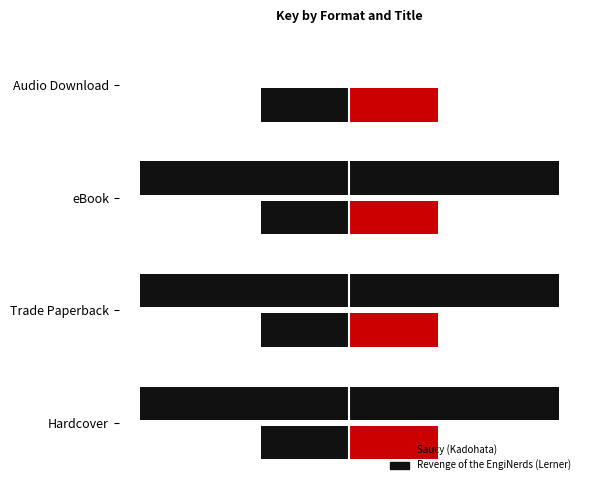

What is the value of the Revenge of the EngiNerds (Lerner) bar at the 3rd from the left?

173498614.0